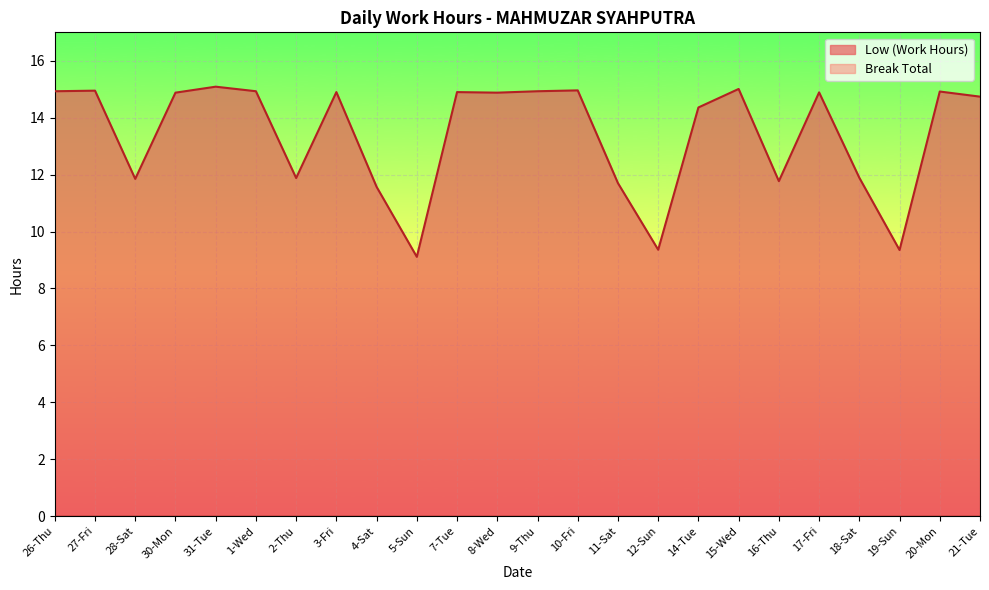

What is the sum of the values at 15-Wed and 18-Sat?

26.9